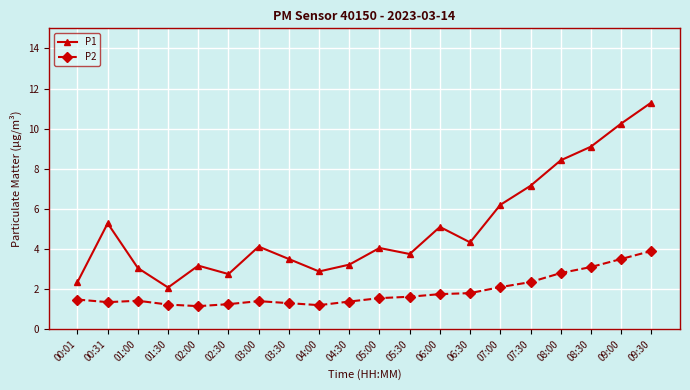

Rank the series by their average value, from lowest to highest.

P2, P1